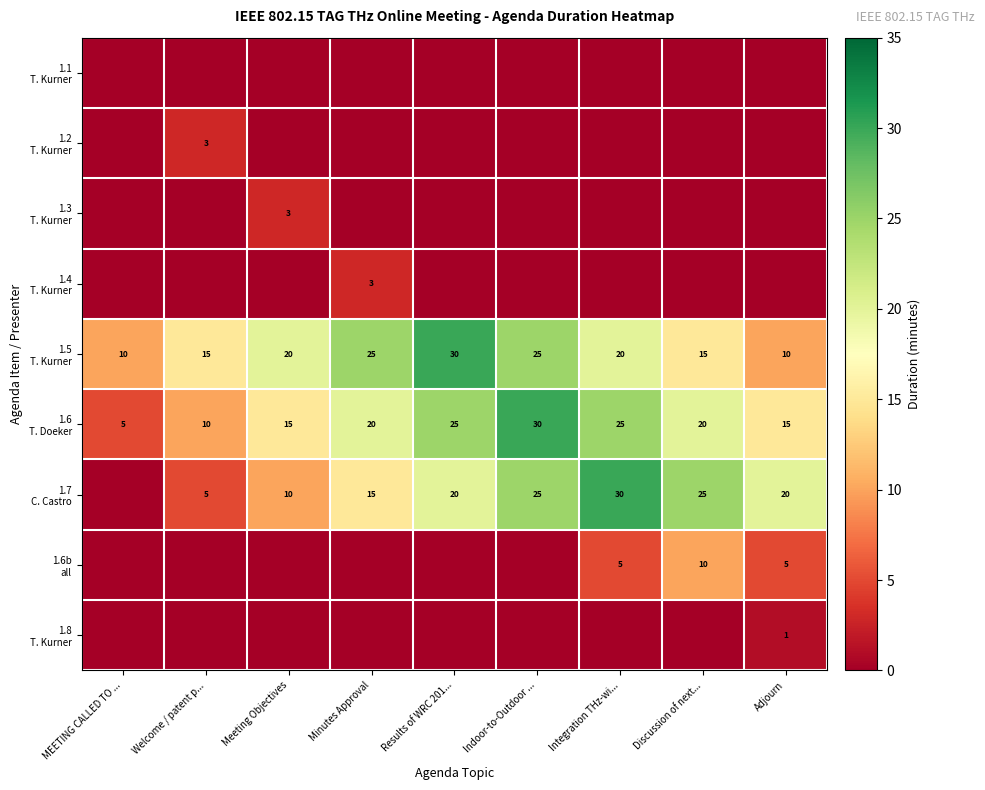

At how many categories does at least one series exceed 21?

5